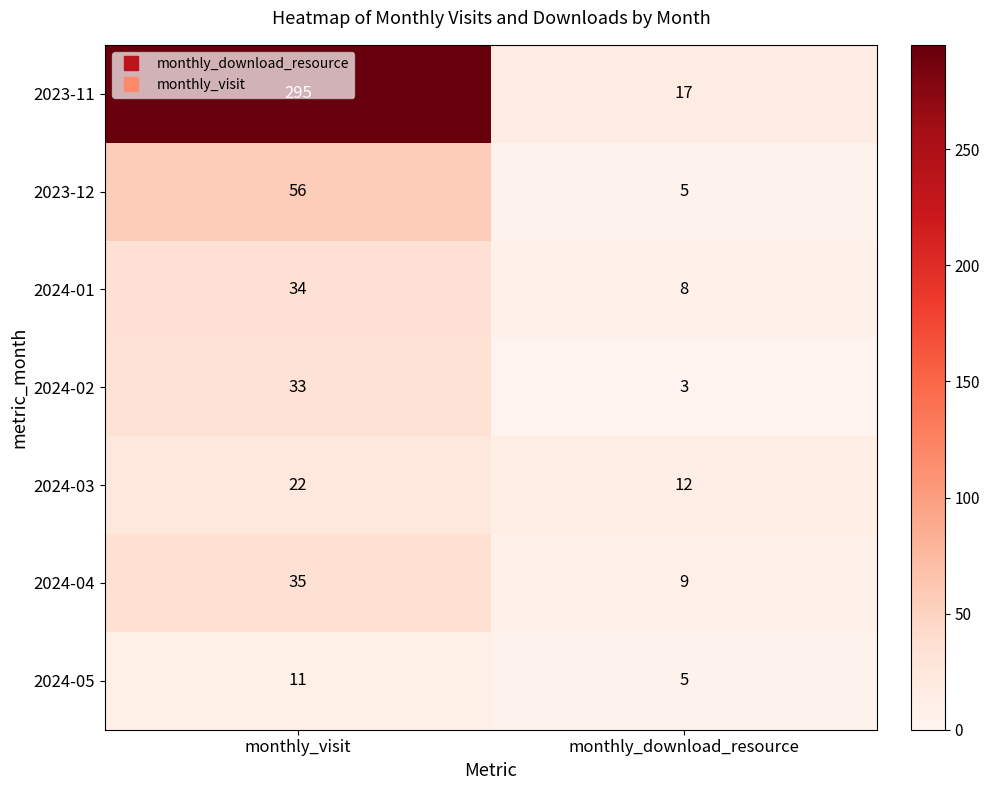

What is the approximate value of 2024-05 at monthly_visit?

11